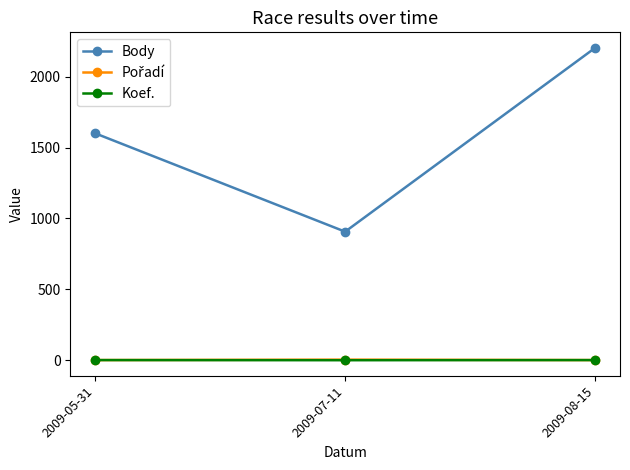

List the labels in order of Body value, largest first.

2009-08-15, 2009-05-31, 2009-07-11